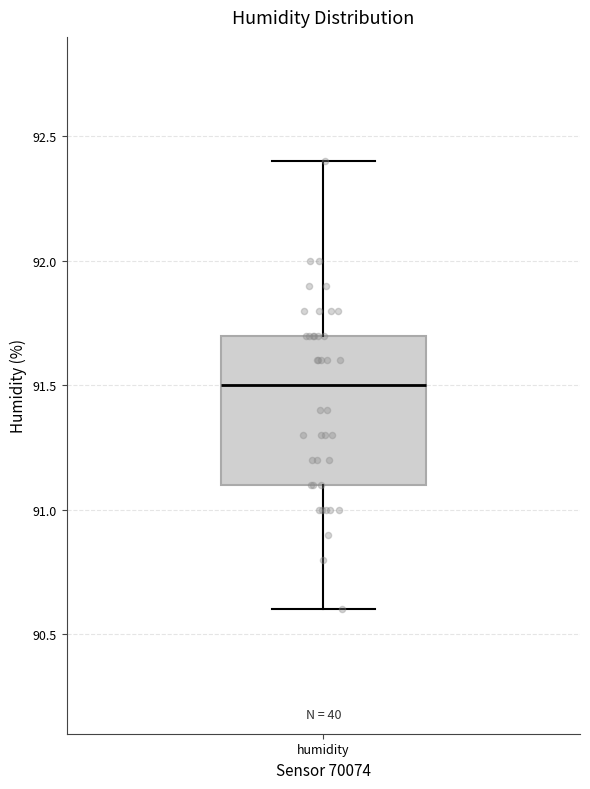

Transcribe this box plot: give where the median line is, the range the box spans, and where the two whiskers end, as read against the y-axis. The values are not printed on the chart, so give them approximately, as read against the axis.

median 91.5, box 91.1 to 91.7, whiskers 90.6 to 92.4